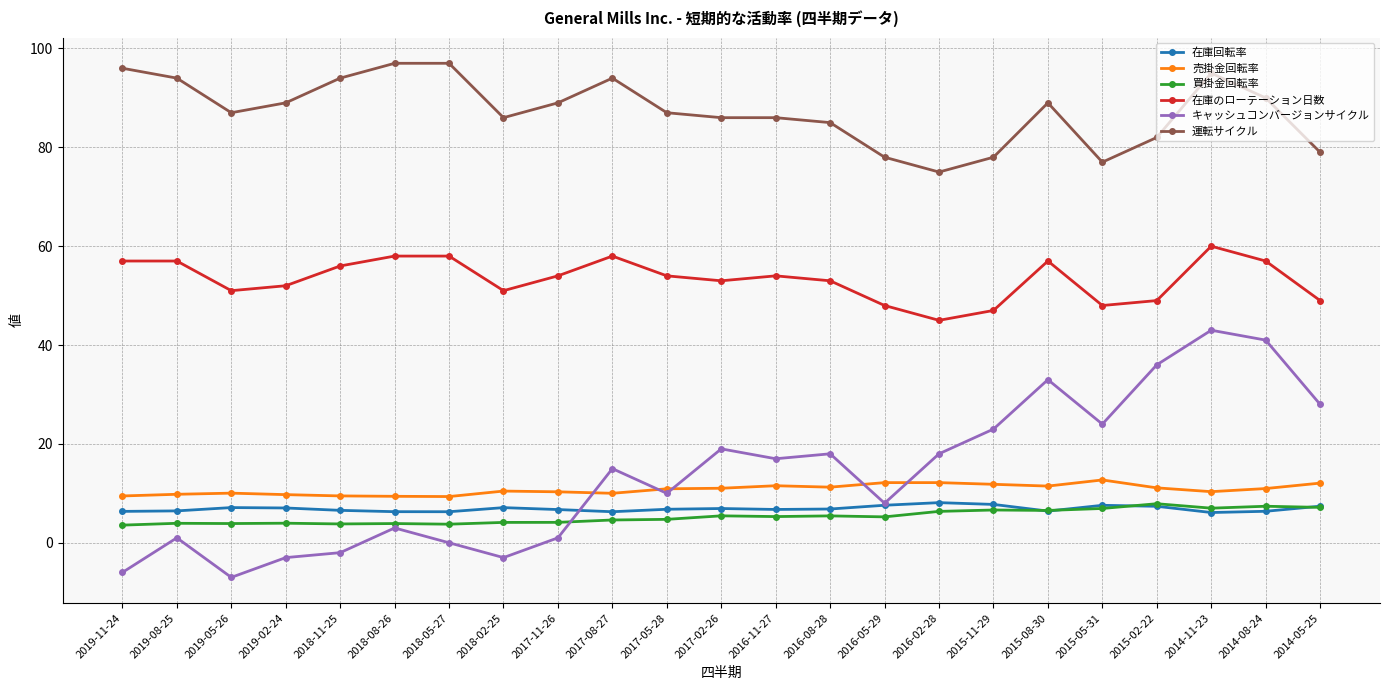

What is the label of the 14th point from the right?

2017-08-27